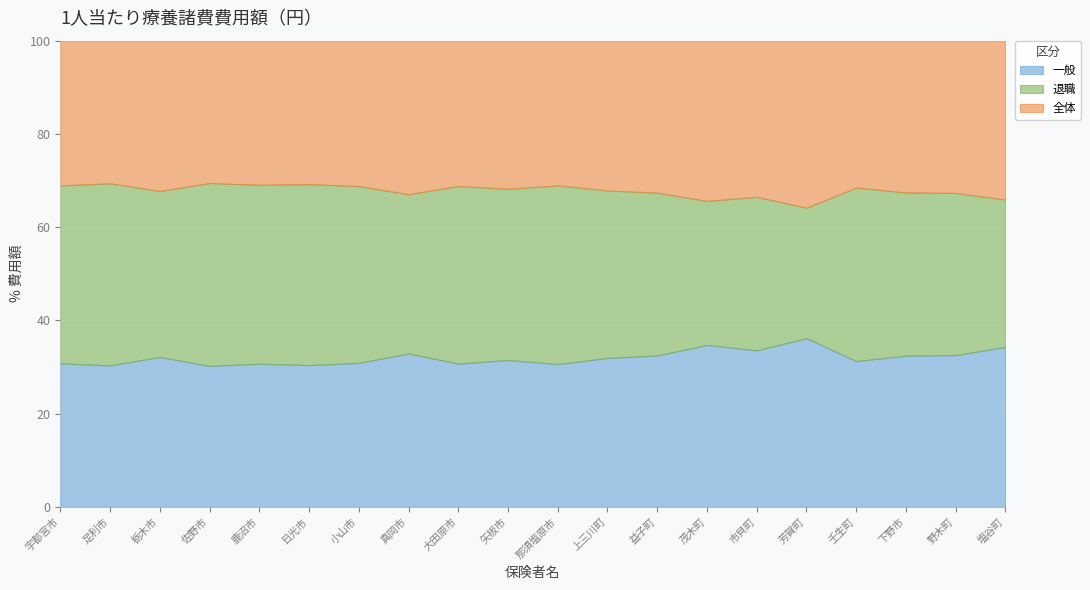

How many data points in 退職 are above 373104?

9